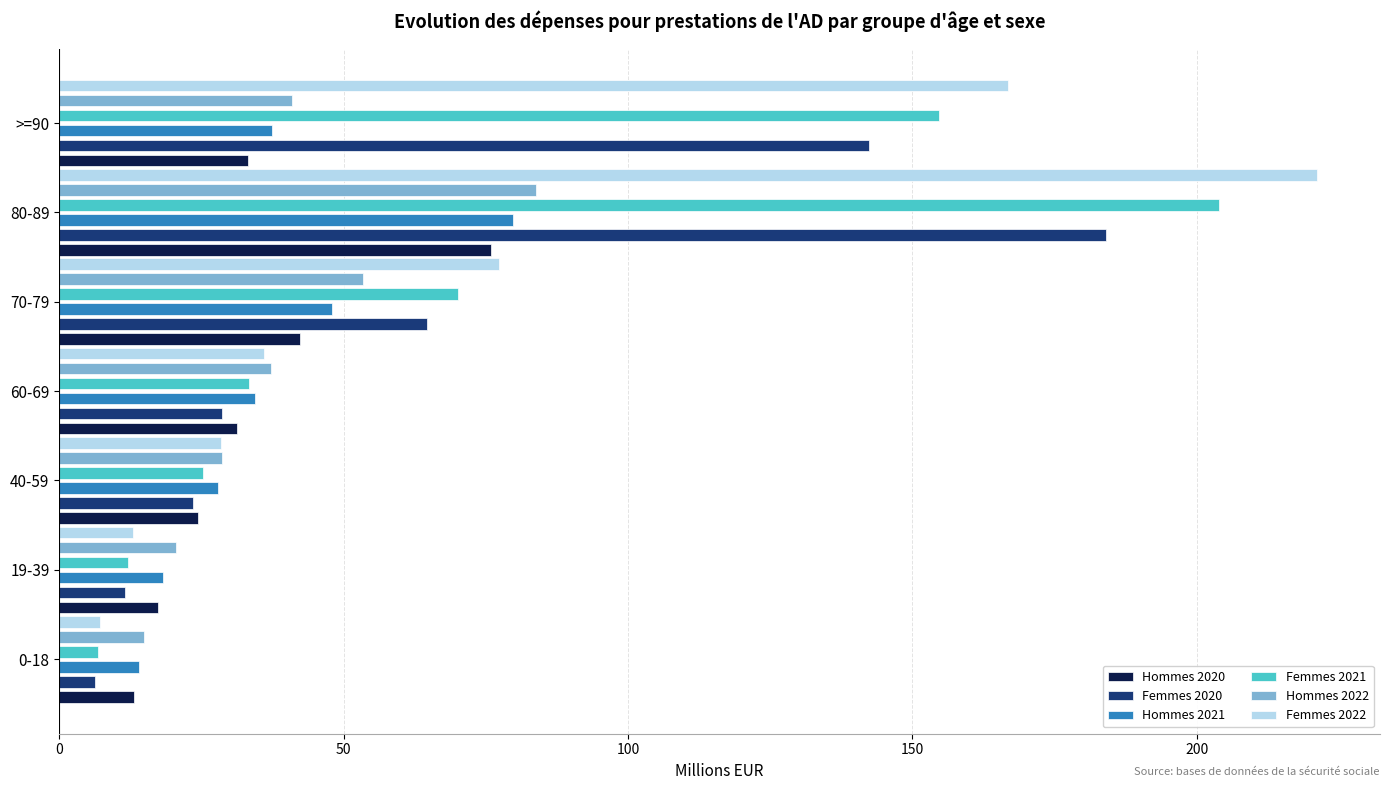

At which label does Hommes 2021 reach its peak?

80-89